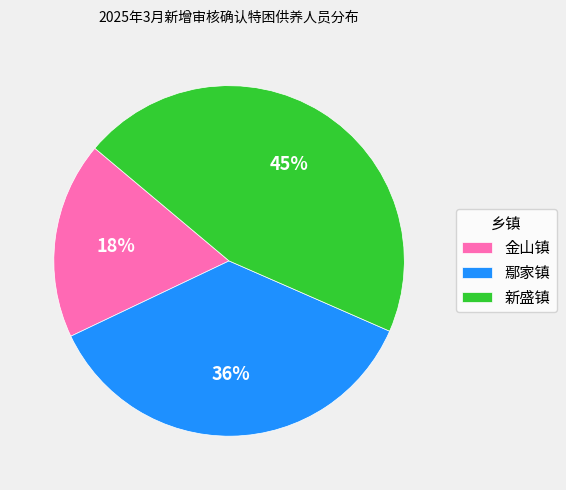

True or false: 金山镇 accounts for 18% of the total.

True